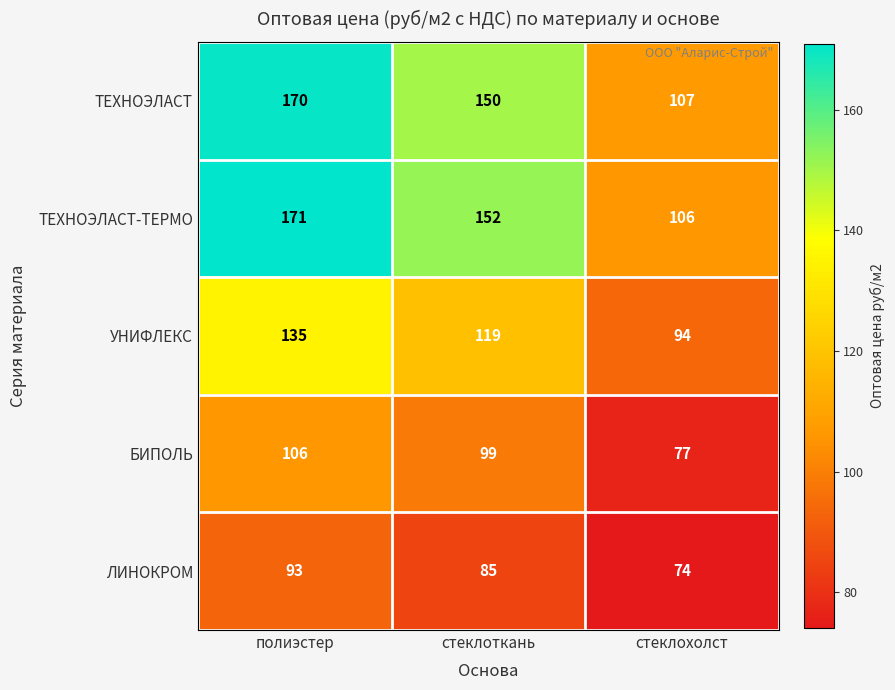

What is the total value across all series at полиэстер?

675